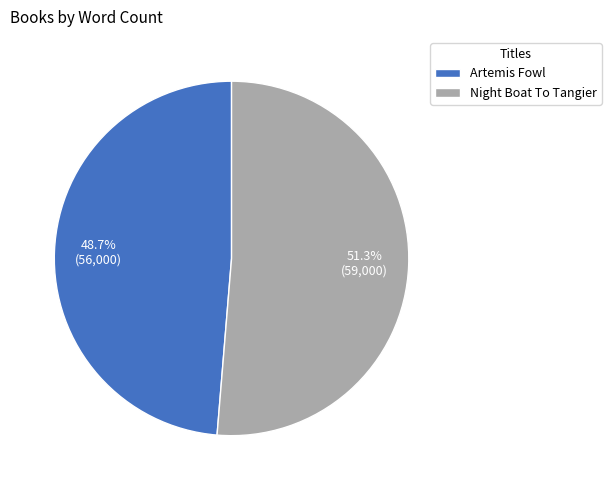

Rank the categories by value from highest to lowest.

Night Boat To Tangier, Artemis Fowl